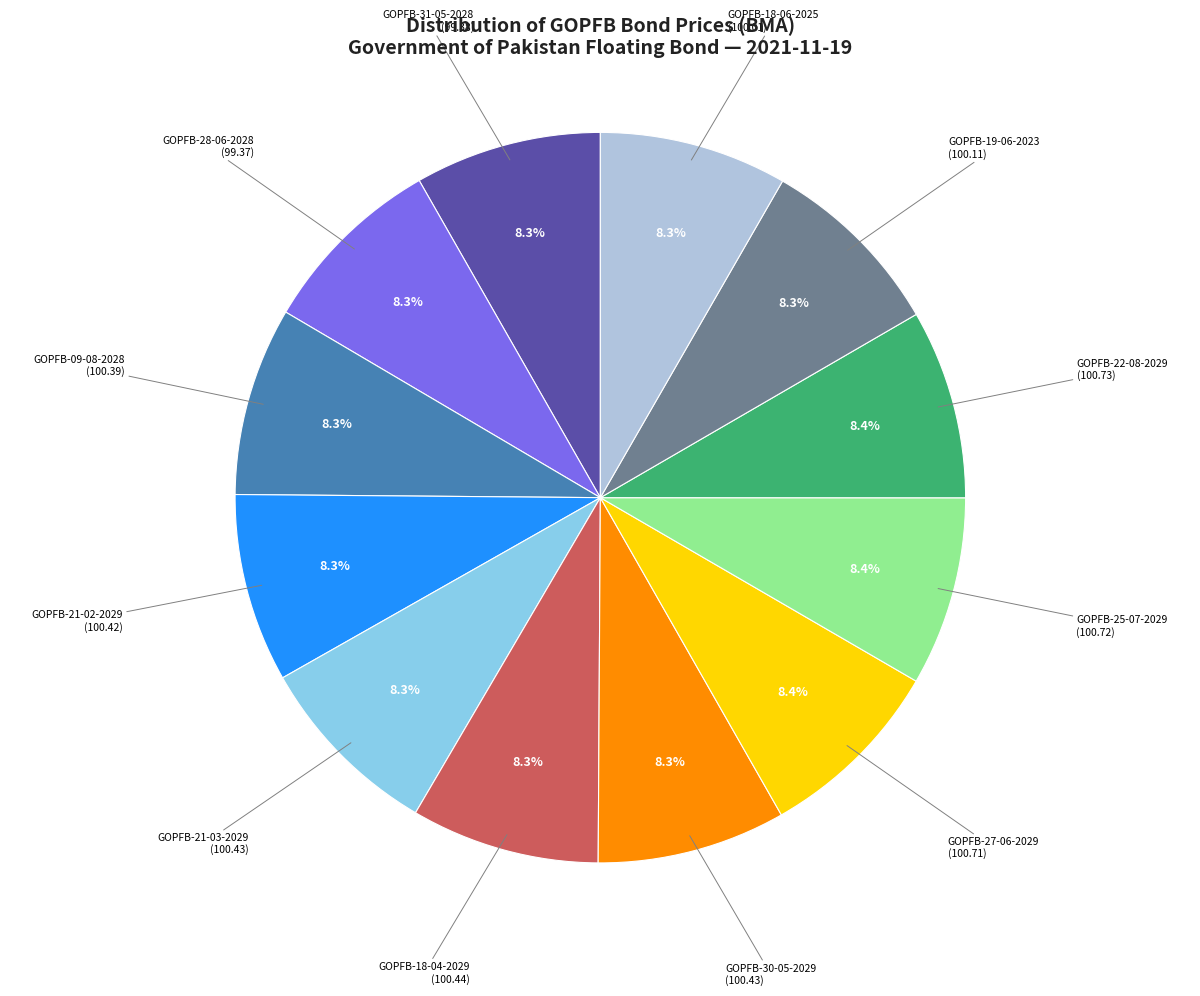

Count the number of slices in the pie.

12